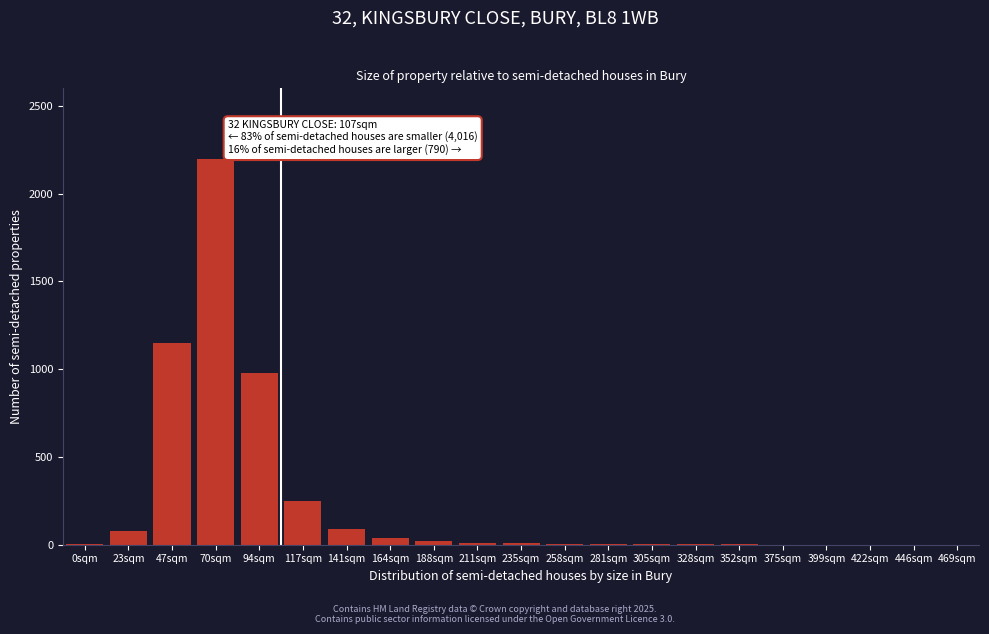

The value at 47sqm is 1678. True or false?

False